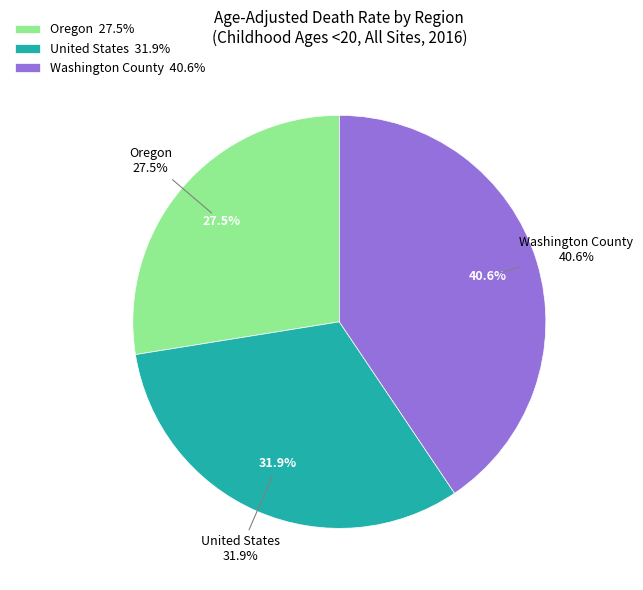

Does any single category account for the majority?

No